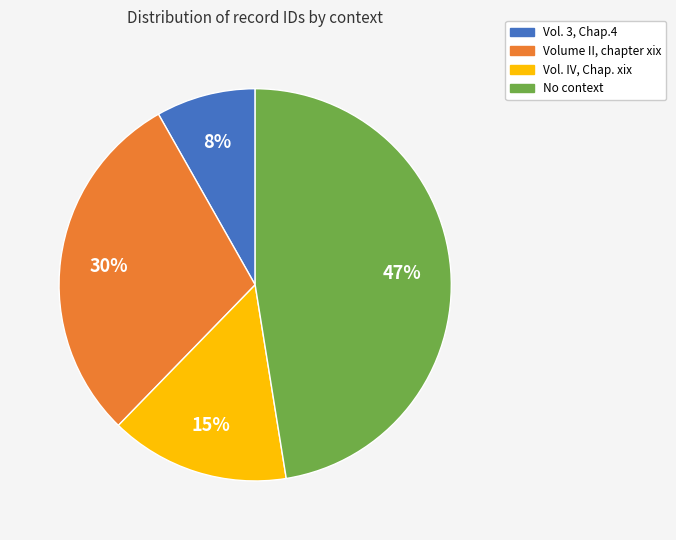

To the nearest percent, what is the average slice percentage?

25%